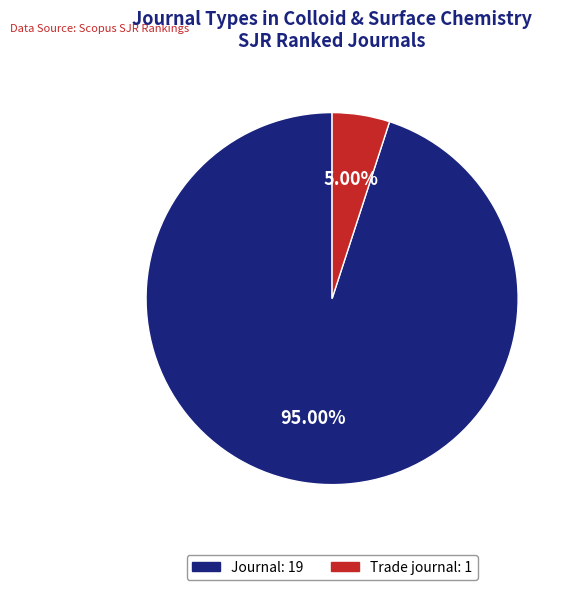

To the nearest percent, what is the difference between the largest and smallest slice percentages?

90%